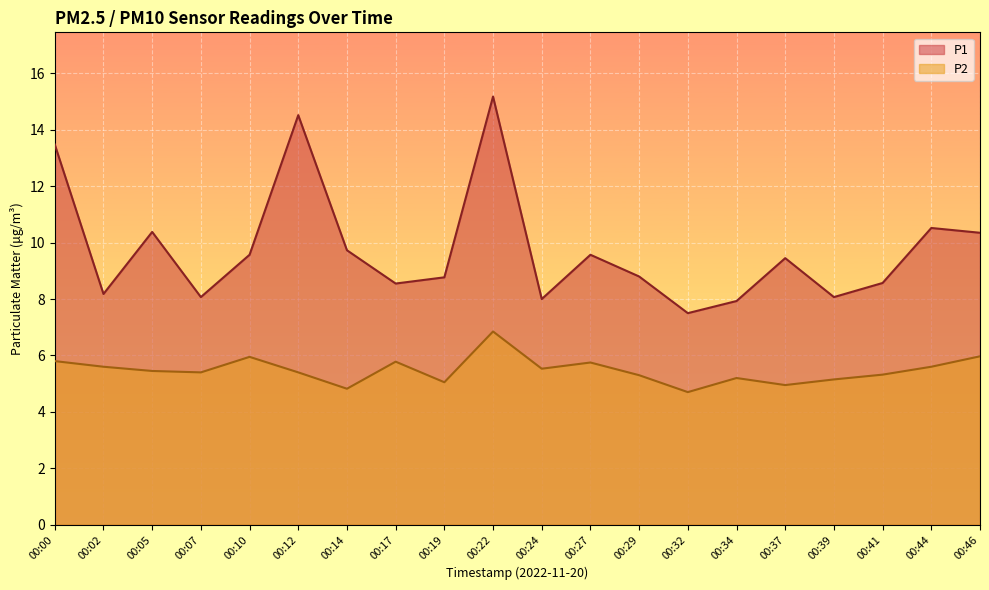

The value of P2 at 00:10 is 6.0. True or false?

True